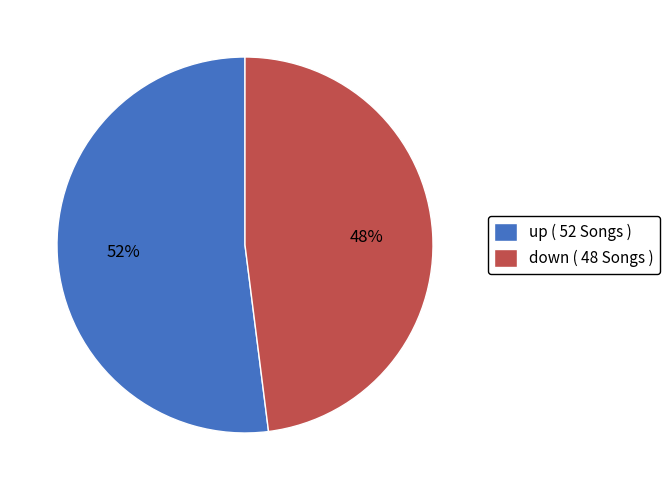

Rank the categories by value from lowest to highest.

down, up